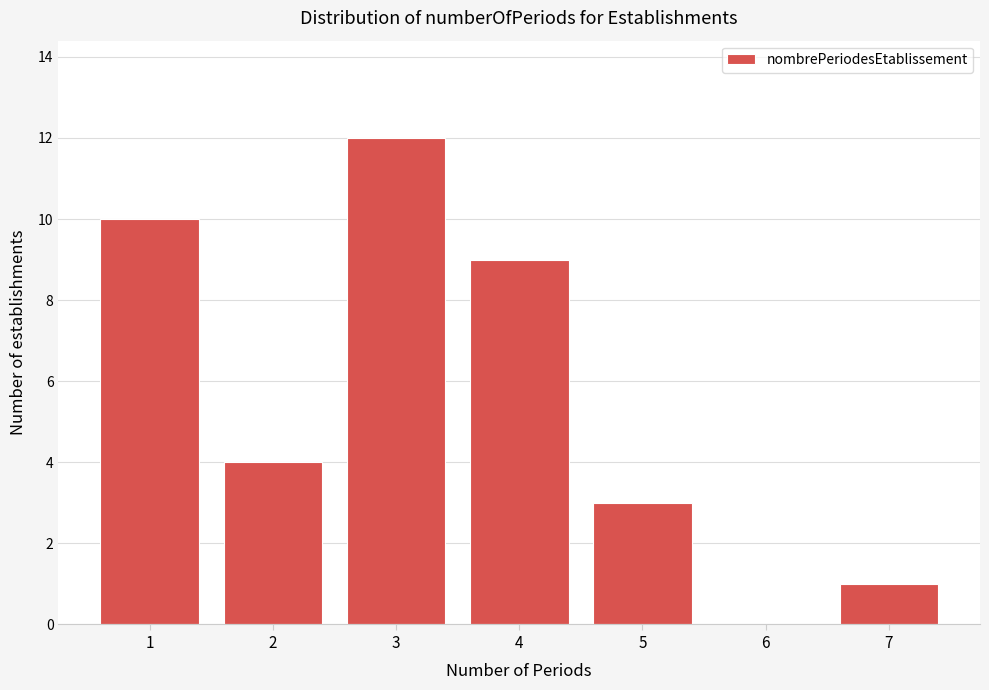

Reading right to left, list all the values displayed in this chart.

7=1	6=0	5=3	4=9	3=12	2=4	1=10